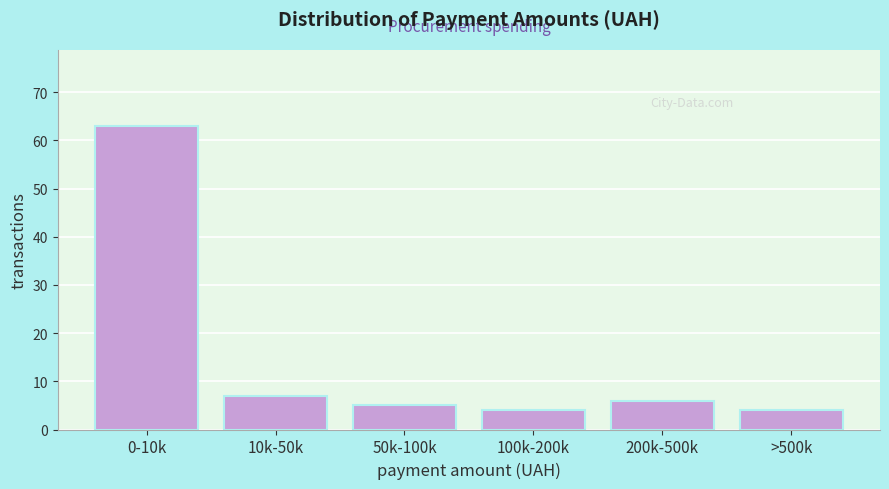

Reading right to left, transcribe all the data shown in this chart.

>500k=4	200k-500k=6	100k-200k=4	50k-100k=5	10k-50k=7	0-10k=63